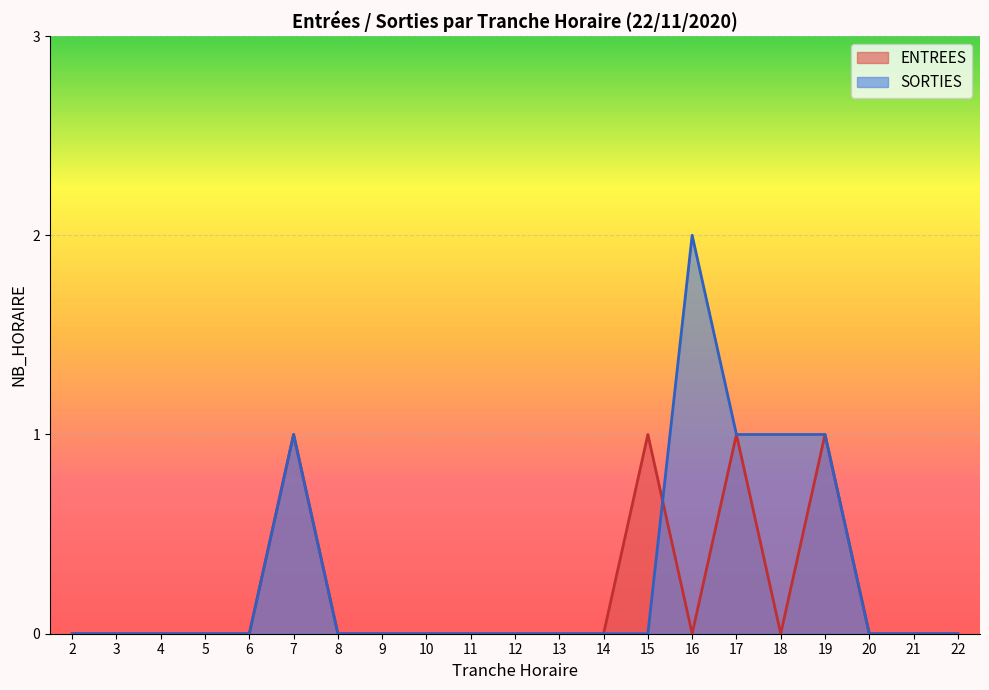

Rank the series at 14 from lowest to highest value.

ENTREES, SORTIES